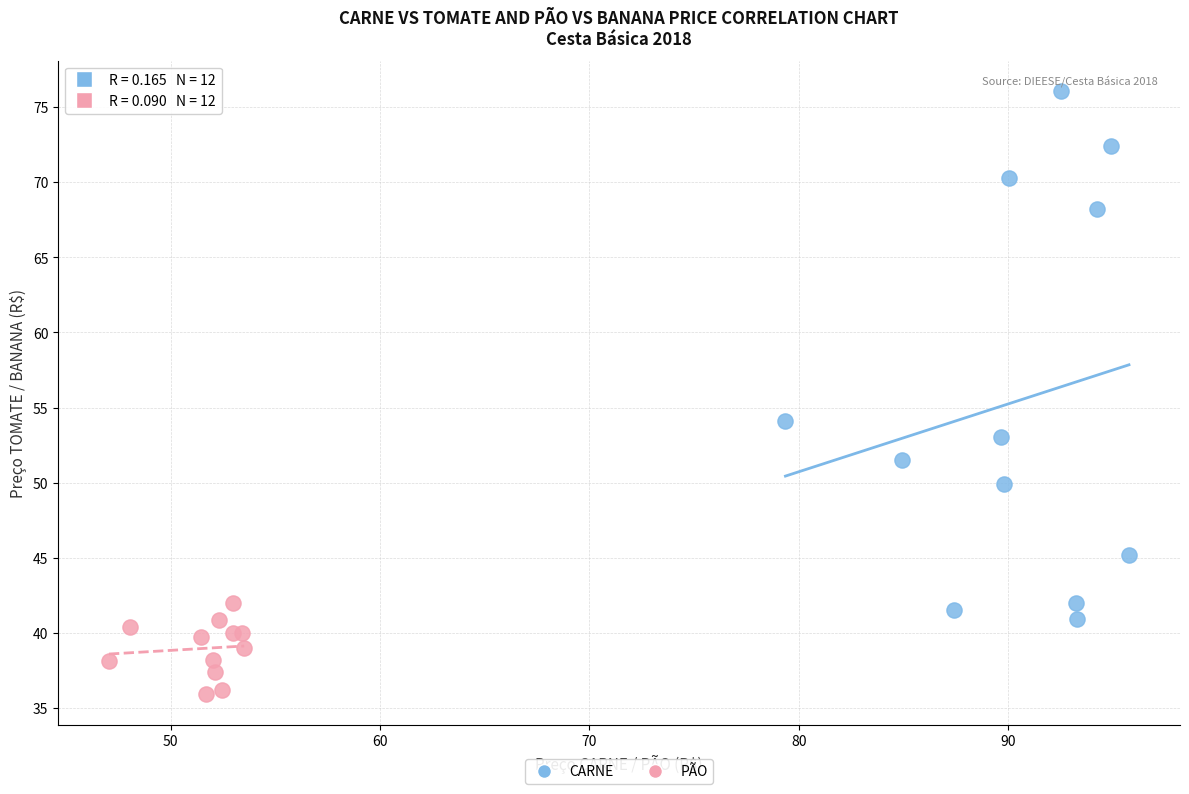

Which series contains the lowest Y value?

PÃO